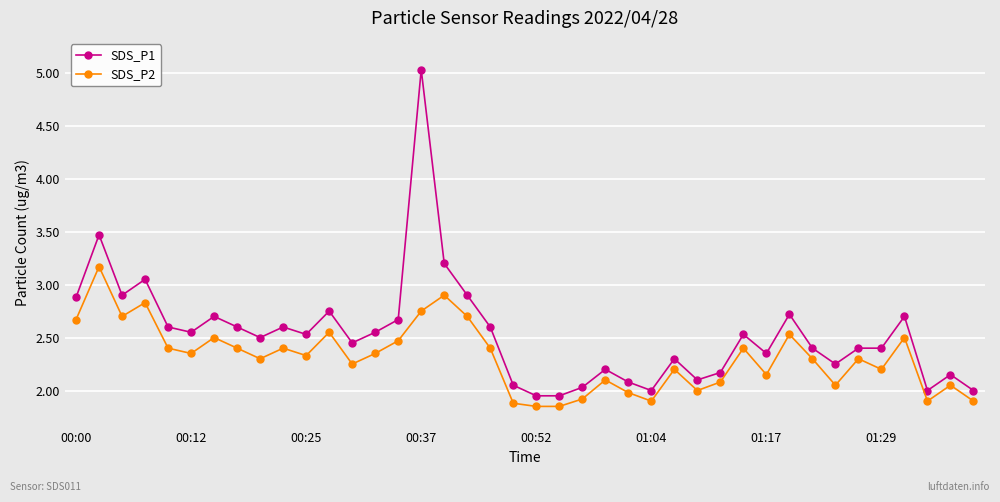

True or false: SDS_P2 and SDS_P1 intersect in this chart.

False